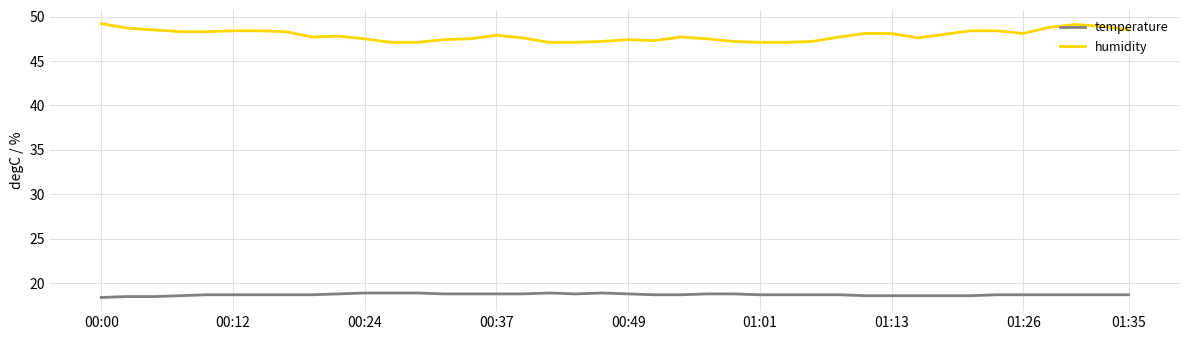

Which series has the widest spread of values?

humidity